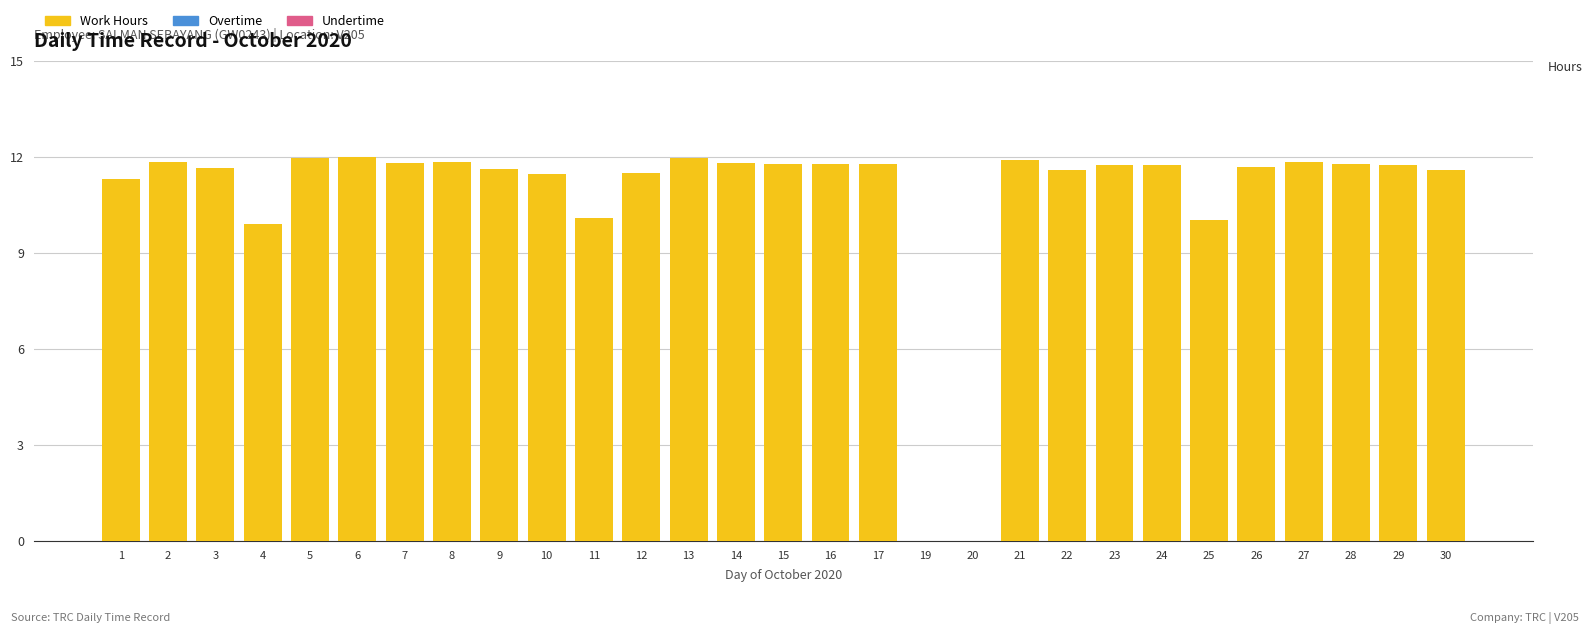

What is the sum of all values?

312.0